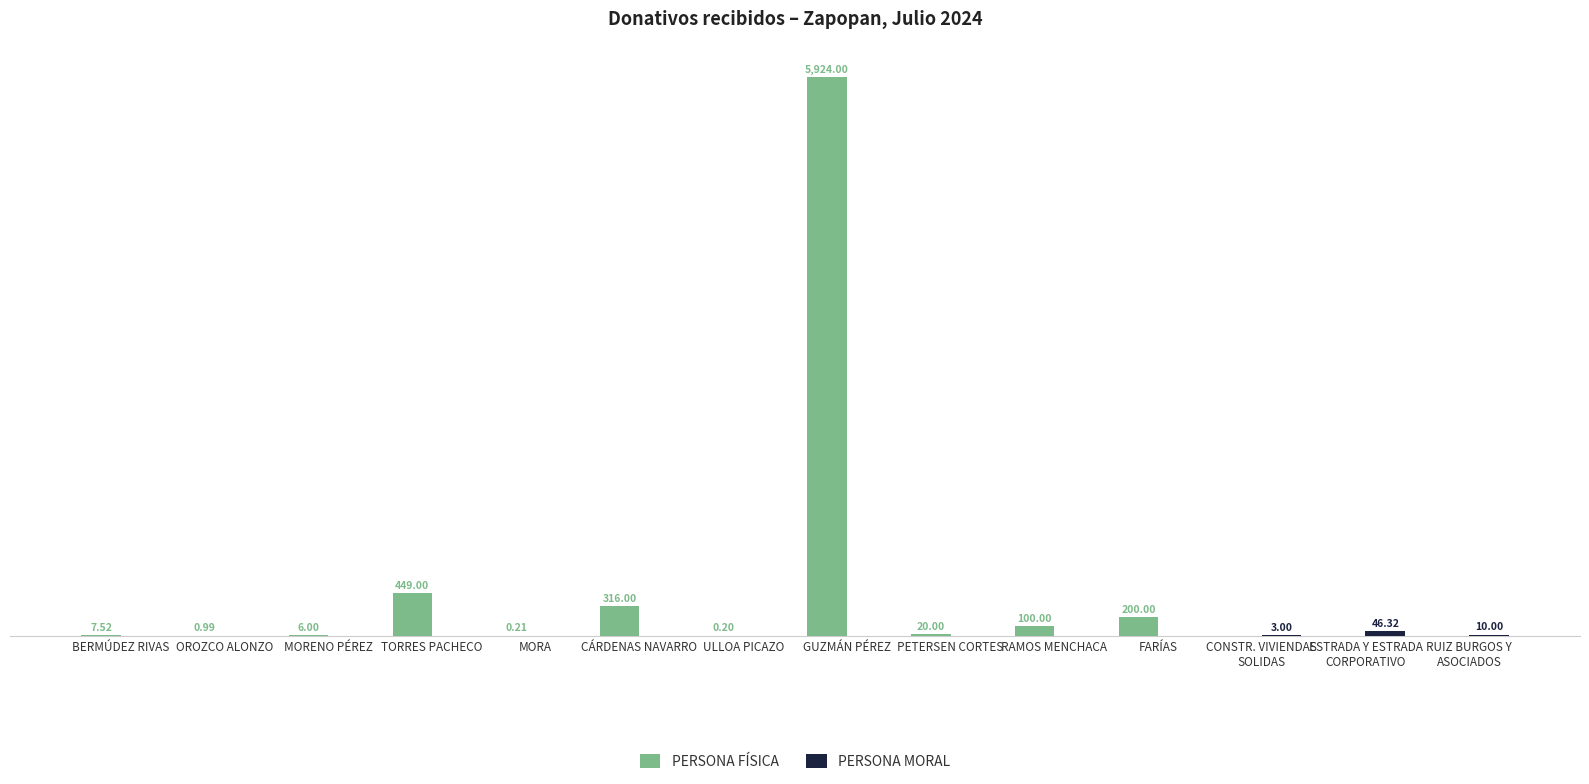

At which category is the sum across all series the highest?

GUZMÁN PÉREZ